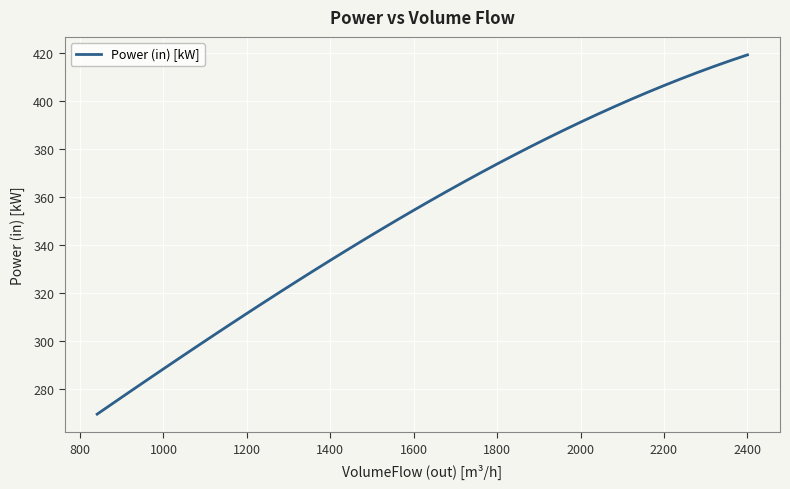

Is this an area chart (filled region under the line)?

No